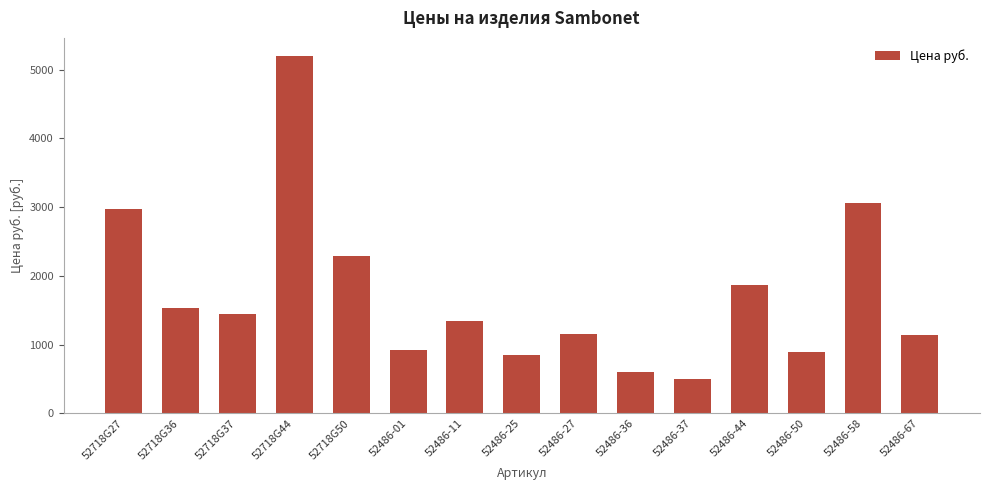

What is the label of the 3rd bar from the left?

52718G37